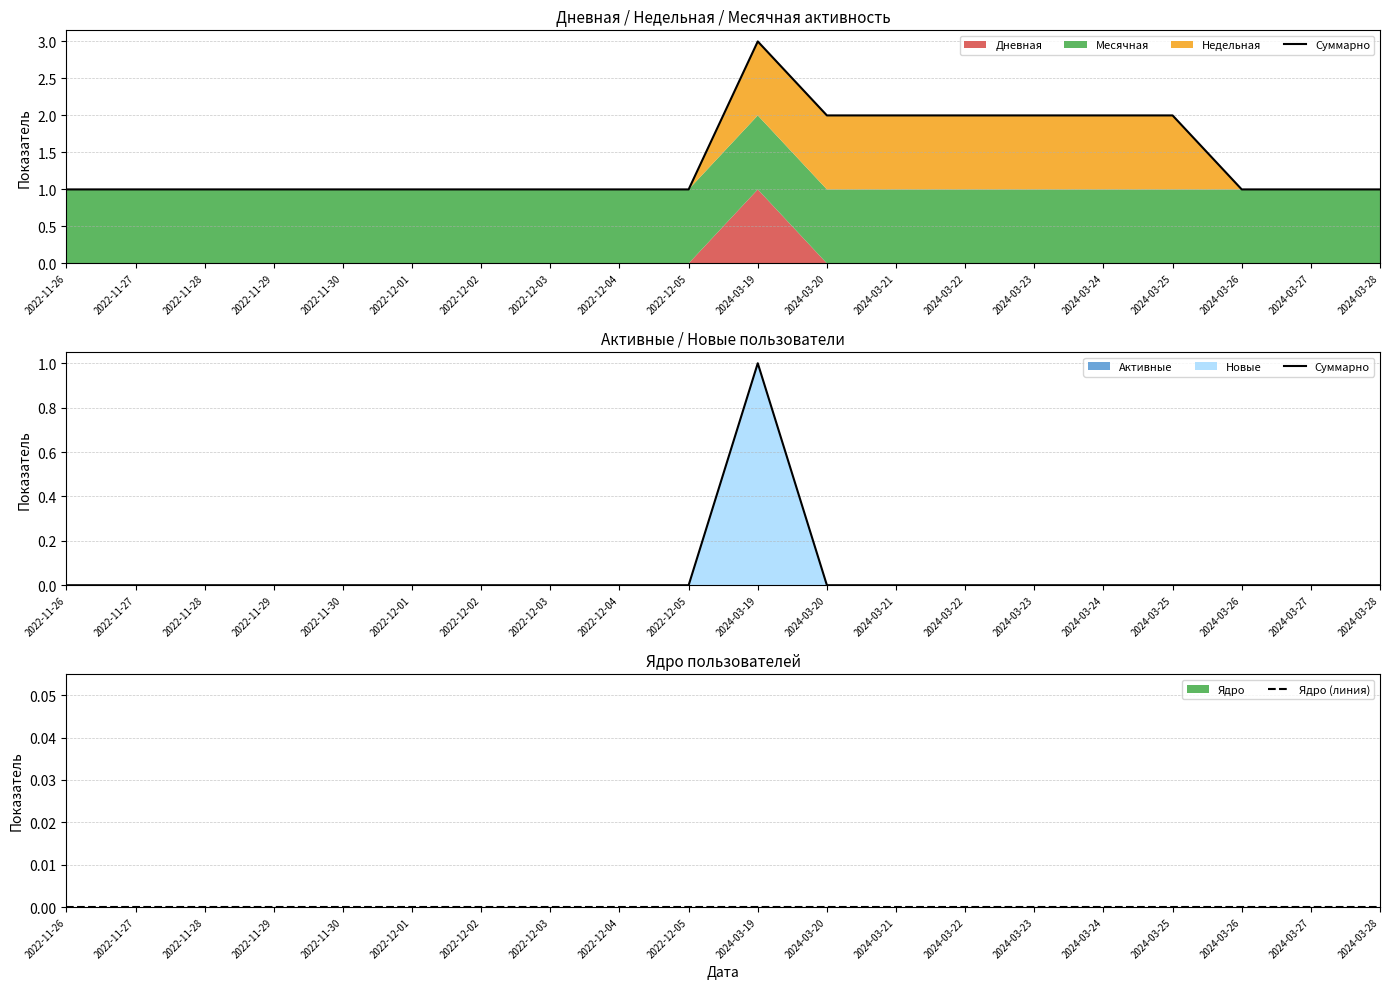

How many data points does each series have?

20